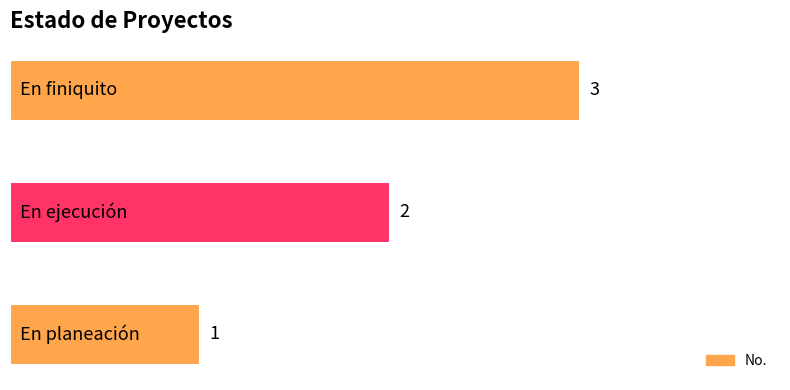

What is the sum of all values?

6